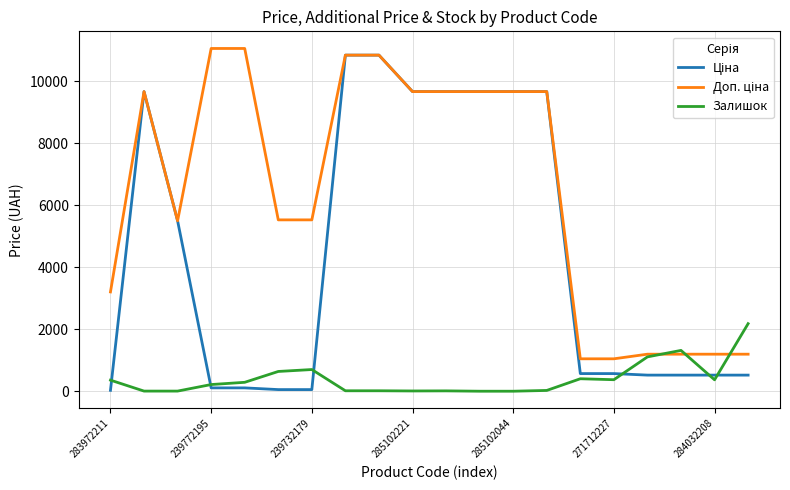

How many values in the Залишок series are below 290?

10